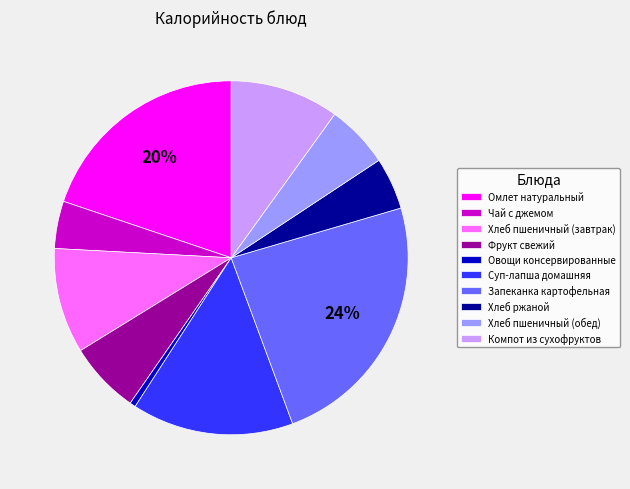

Is it true that Запеканка картофельная is 13% of the pie?

False